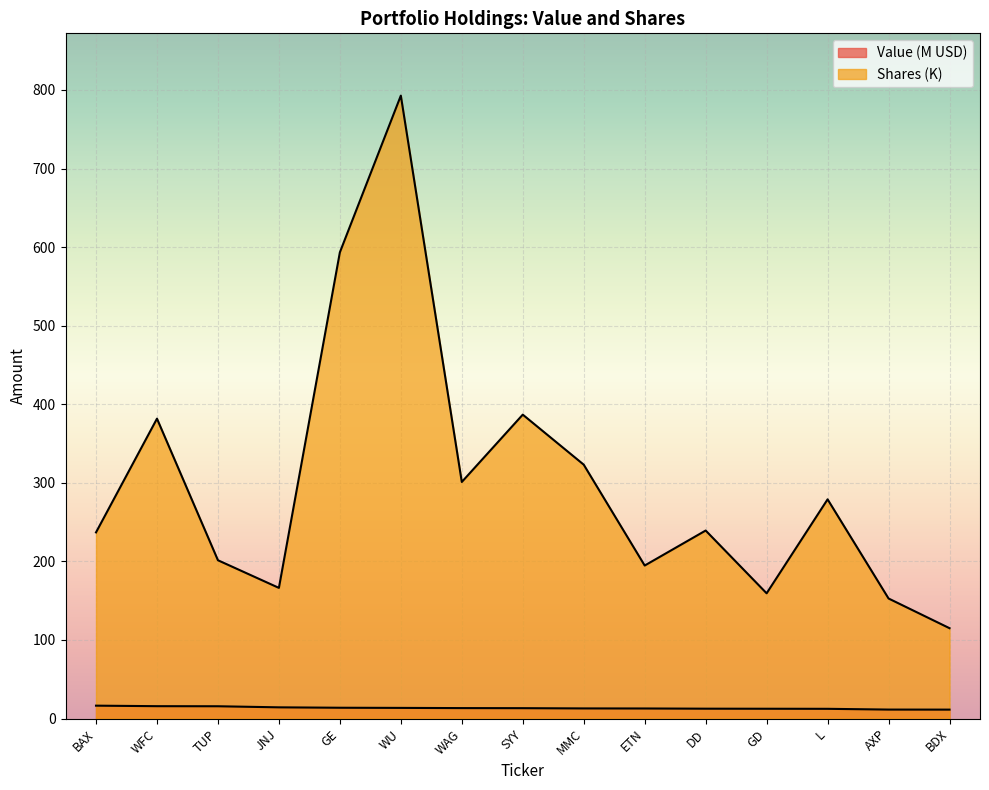

Where does the Value (M) series first go above 13?

BAX